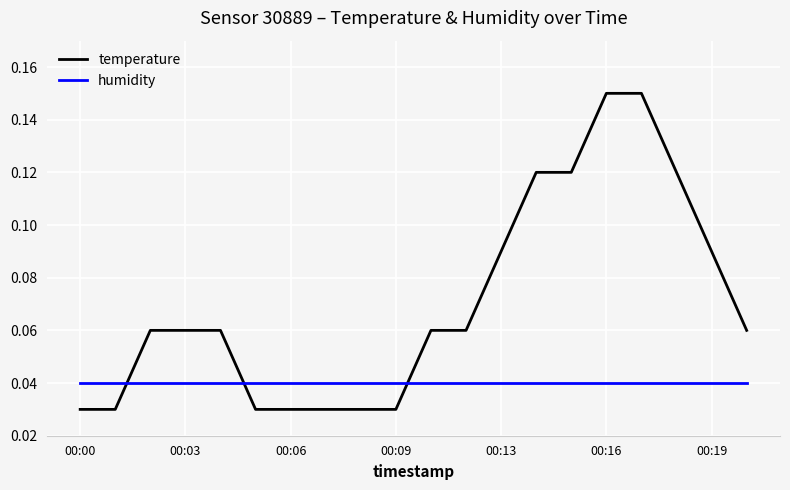

How many temperature values are between 0 and 1?

20